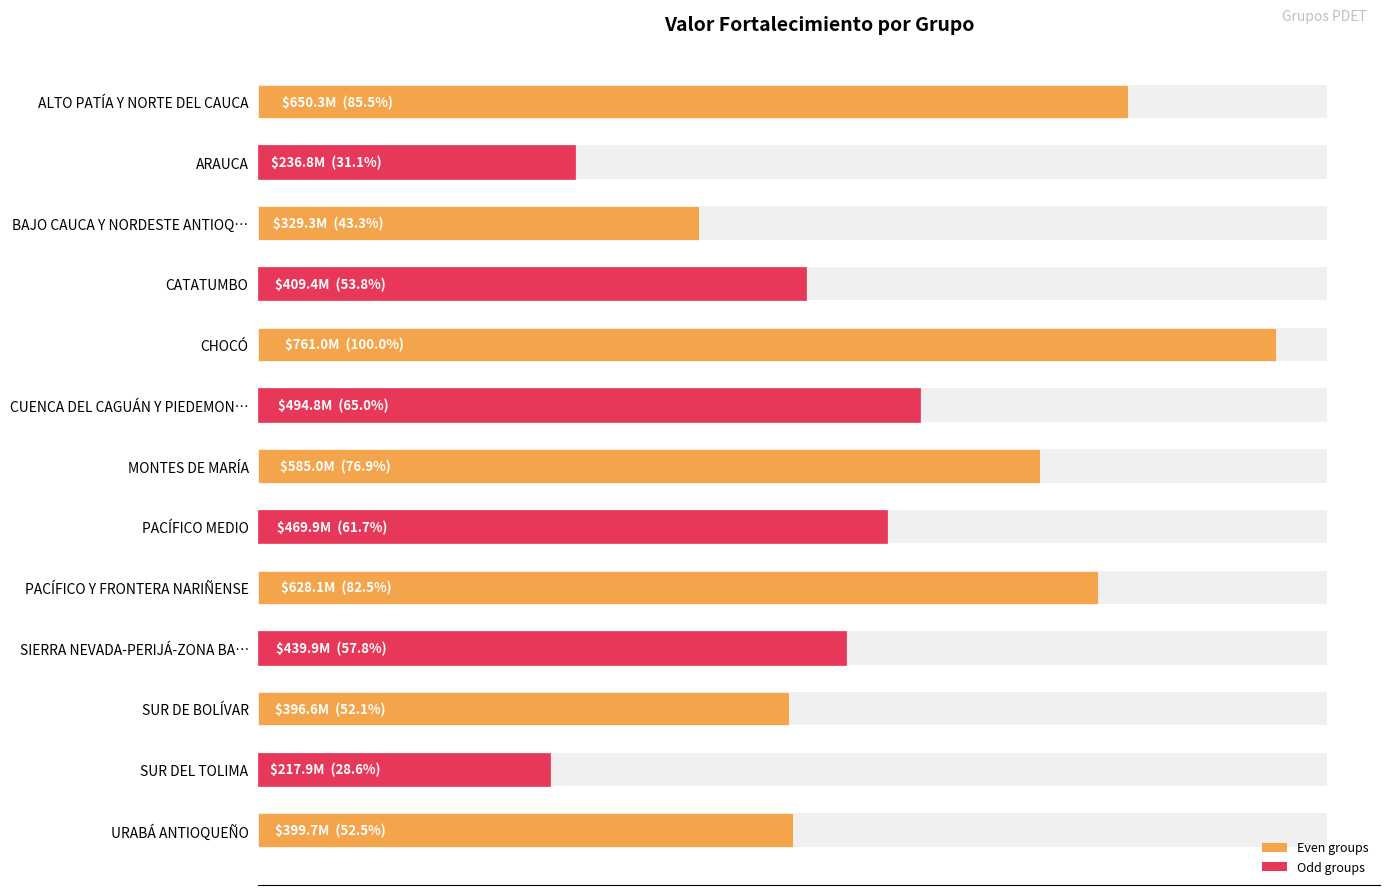

Is it true that the value at CHOCÓ is 1032902021.9?

False